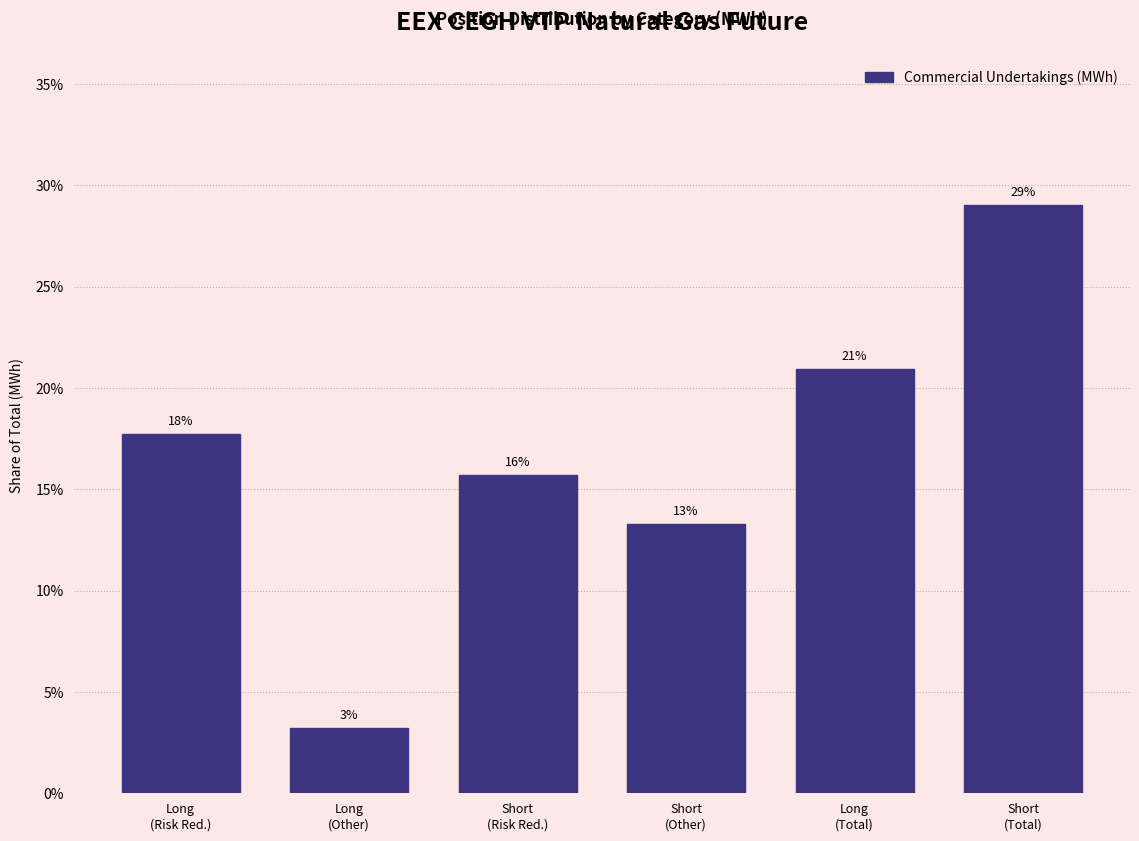

Are the bars horizontal?

No